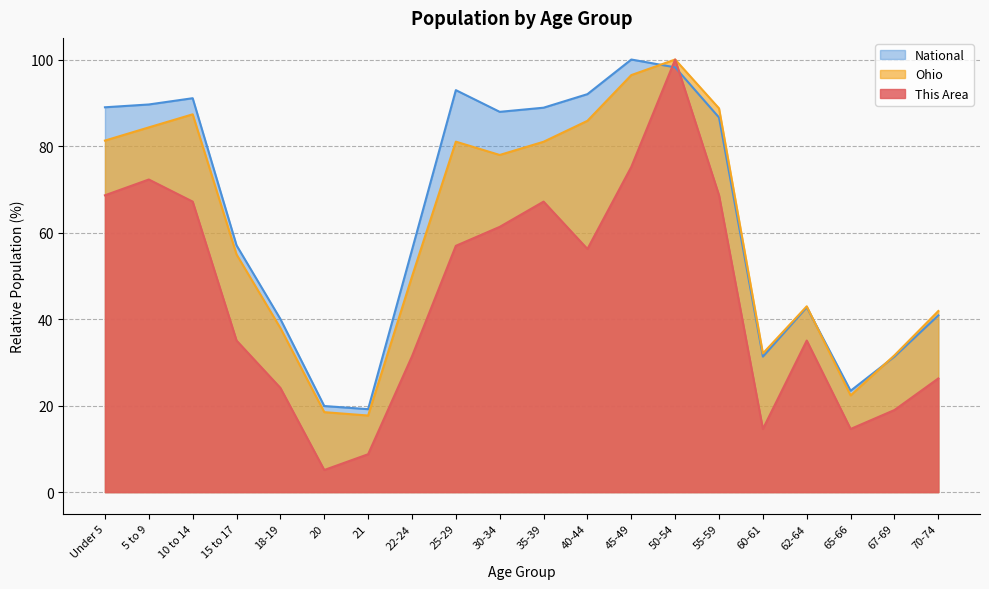

Reading right to left, transcribe all the data shown in this chart.

This Area: 26.3	19.0	14.6	35.0	14.6	68.6	100.0	75.2	56.2	67.2	61.3	56.9	31.4	8.8	5.1	24.1	35.0	67.2	72.3	68.6
Ohio: 41.9	31.6	22.4	43.0	32.1	88.7	100.0	96.4	85.8	81.0	77.9	81.0	49.8	17.7	18.5	37.9	54.9	87.3	84.3	81.3
National: 40.9	31.3	23.4	42.7	31.3	86.6	98.2	100.0	92.0	88.9	87.9	92.9	56.0	19.2	19.9	40.0	57.0	91.1	89.6	89.0